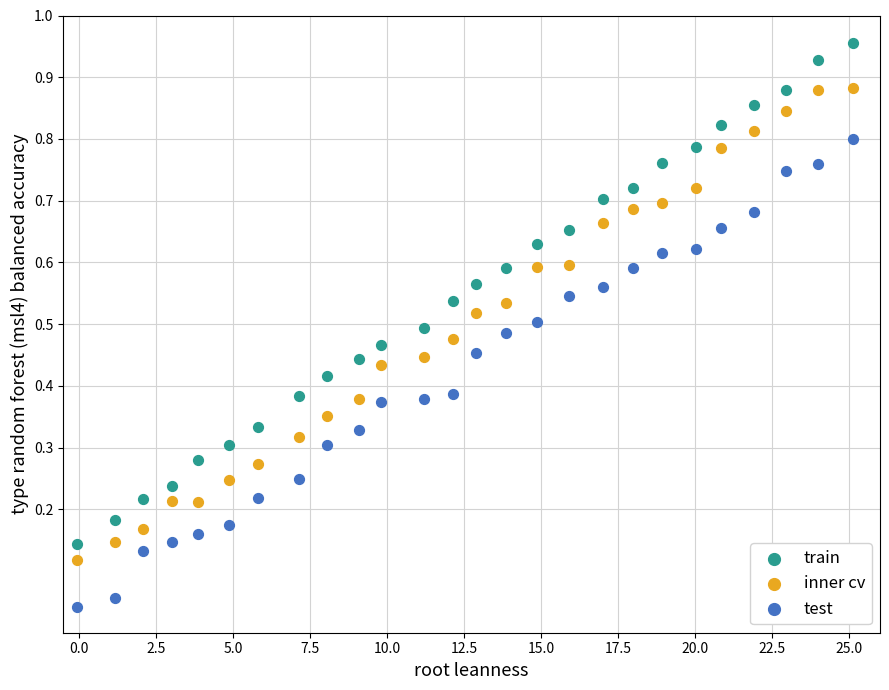

Across all data points, what is the range of X values (max minus min)?

25.2